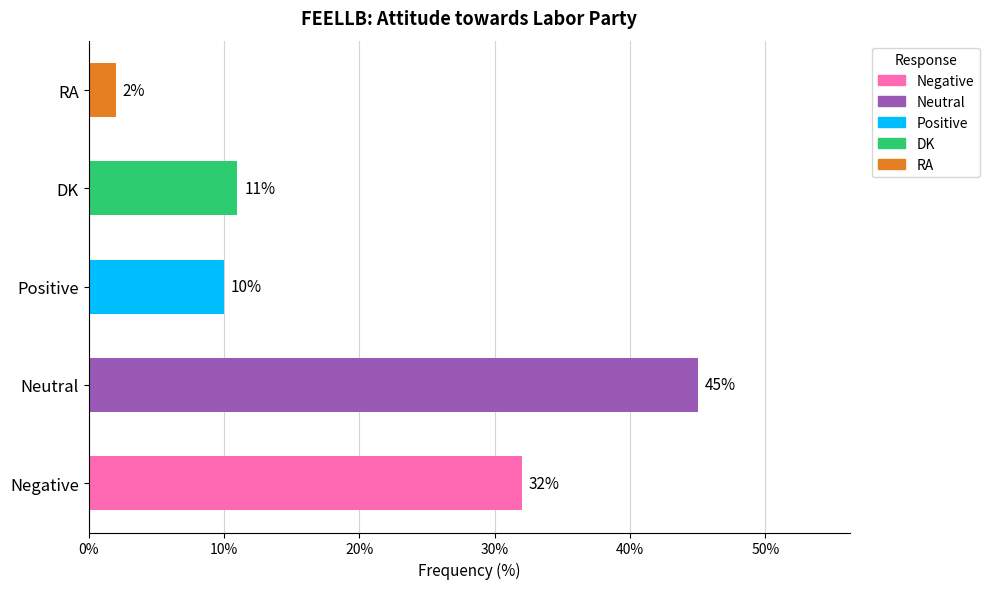

Reading bottom to top, list all the values displayed in this chart.

Negative=32	Neutral=45	Positive=10	DK=11	RA=2